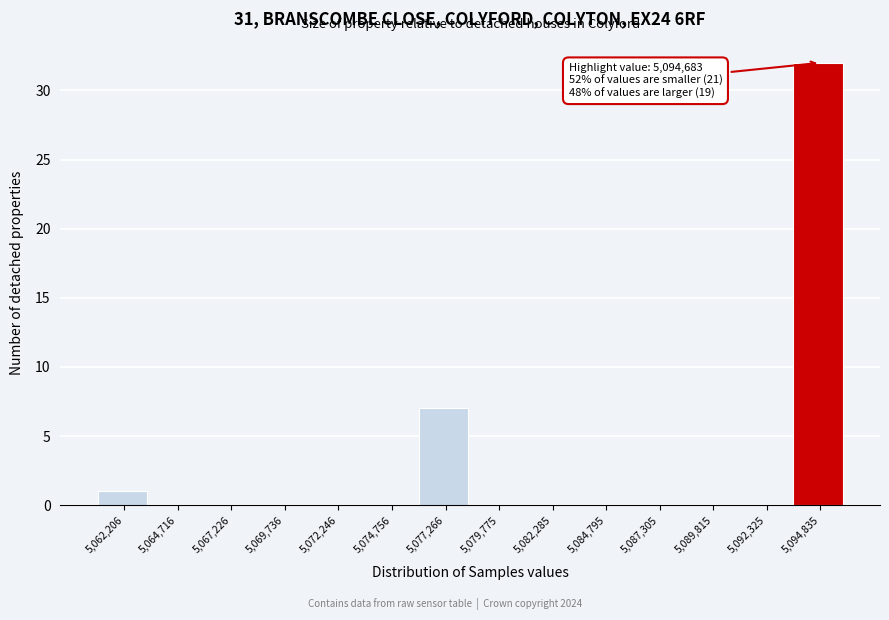

Over which range of the x-axis is the bar tallest?

5093500 to 5096000